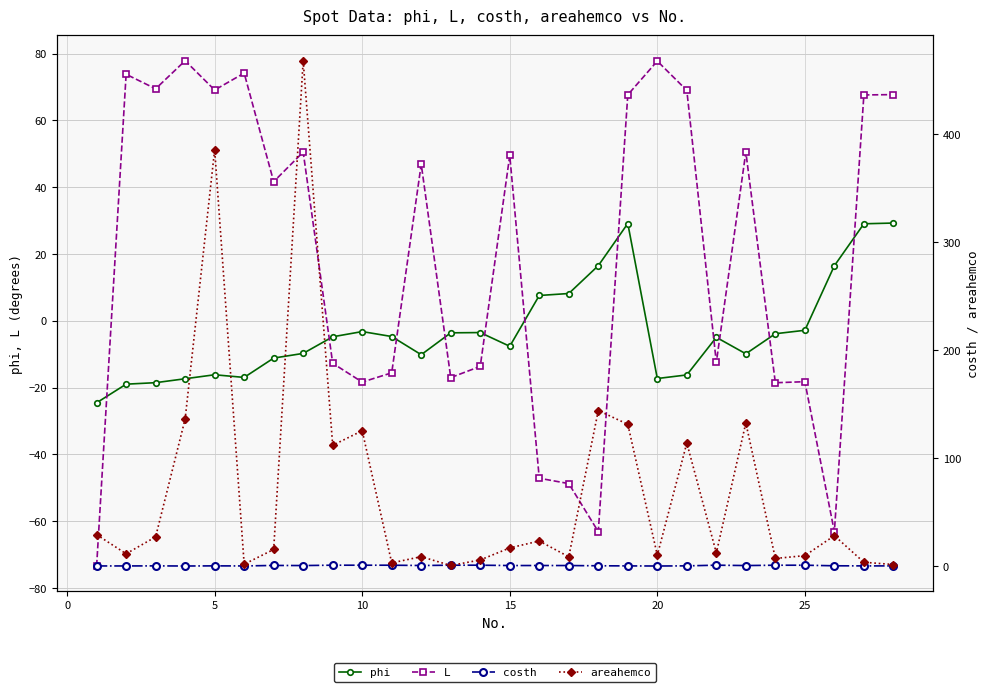

Does the chart have visible grid lines?

Yes